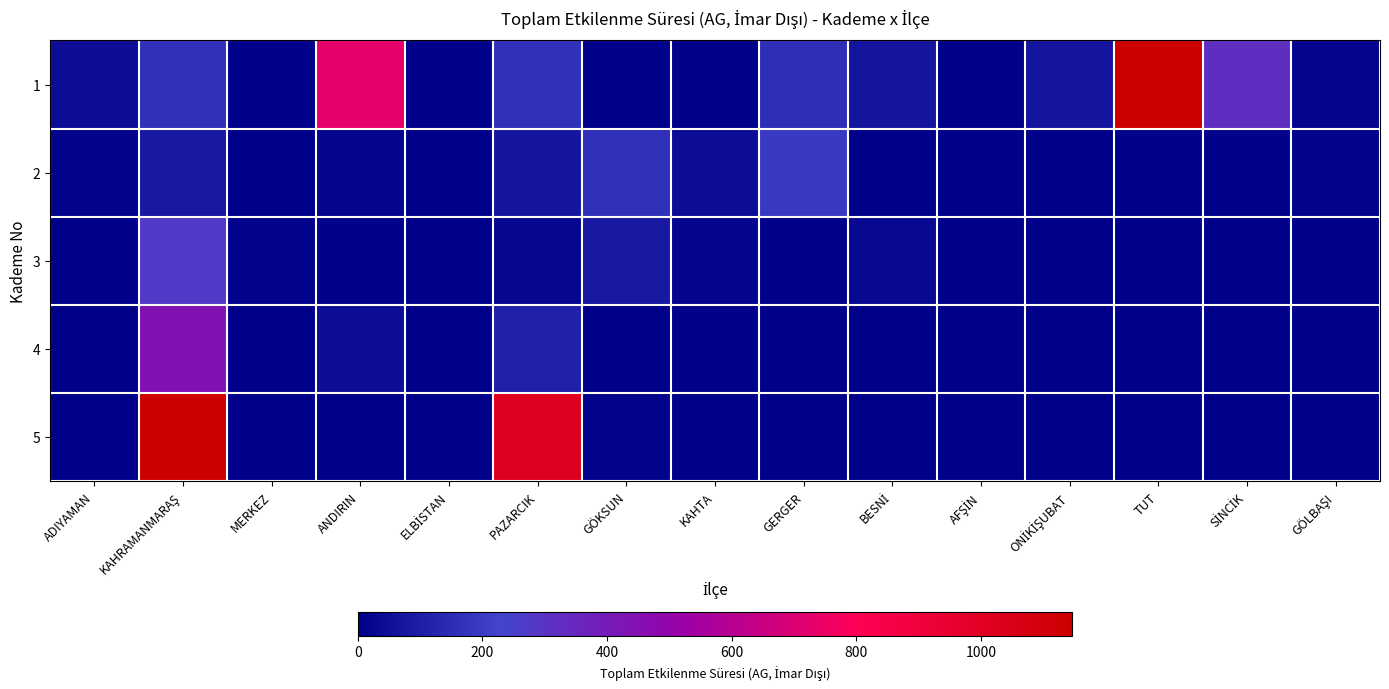

Reading left to right, what are all the values shown in this chart?

1: ADIYAMAN=43.0	KAHRAMANMARAŞ=162.1	MERKEZ=7.2	ANDIRIN=732.8	ELBİSTAN=8.7	PAZARCIK=162.1	GÖKSUN=7.3	KAHTA=0.0	GERGER=158.5	BESNİ=68.3	AFŞİN=0.8	ONİKİŞUBAT=69.0	TUT=1265.7	SİNCİK=321.4	GÖLBAŞI=14.2
2: ADIYAMAN=10.5	KAHRAMANMARAŞ=83.7	MERKEZ=2.7	ANDIRIN=18.7	ELBİSTAN=0.5	PAZARCIK=74.7	GÖKSUN=162.1	KAHTA=43.0	GERGER=192.9	BESNİ=0.7	AFŞİN=0.0	ONİKİŞUBAT=0.0	TUT=6.6	SİNCİK=4.5	GÖLBAŞI=10.5
3: ADIYAMAN=0.0	KAHRAMANMARAŞ=271.2	MERKEZ=9.0	ANDIRIN=5.3	ELBİSTAN=0.1	PAZARCIK=26.4	GÖKSUN=83.7	KAHTA=20.8	GERGER=0.0	BESNİ=29.9	AFŞİN=0.0	ONİKİŞUBAT=0.0	TUT=0.0	SİNCİK=0.0	GÖLBAŞI=0.0
4: ADIYAMAN=0.0	KAHRAMANMARAŞ=441.8	MERKEZ=0.0	ANDIRIN=44.8	ELBİSTAN=1.1	PAZARCIK=111.9	GÖKSUN=3.9	KAHTA=4.5	GERGER=0.0	BESNİ=0.0	AFŞİN=0.0	ONİKİŞUBAT=0.0	TUT=0.0	SİNCİK=0.0	GÖLBAŞI=0.0
5: ADIYAMAN=0.0	KAHRAMANMARAŞ=1265.7	MERKEZ=0.5	ANDIRIN=0.0	ELBİSTAN=0.0	PAZARCIK=1017.0	GÖKSUN=11.4	KAHTA=0.0	GERGER=0.0	BESNİ=0.0	AFŞİN=0.0	ONİKİŞUBAT=0.0	TUT=0.0	SİNCİK=0.0	GÖLBAŞI=0.0